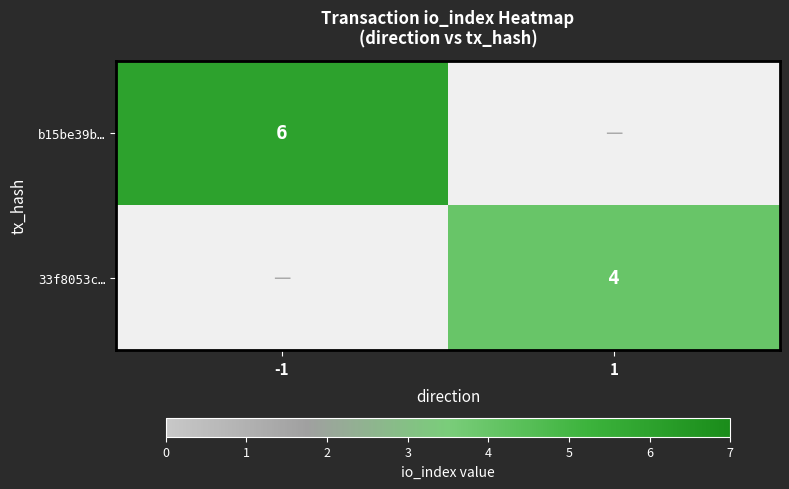

The value of b15be39b… at -1 is 8. True or false?

False